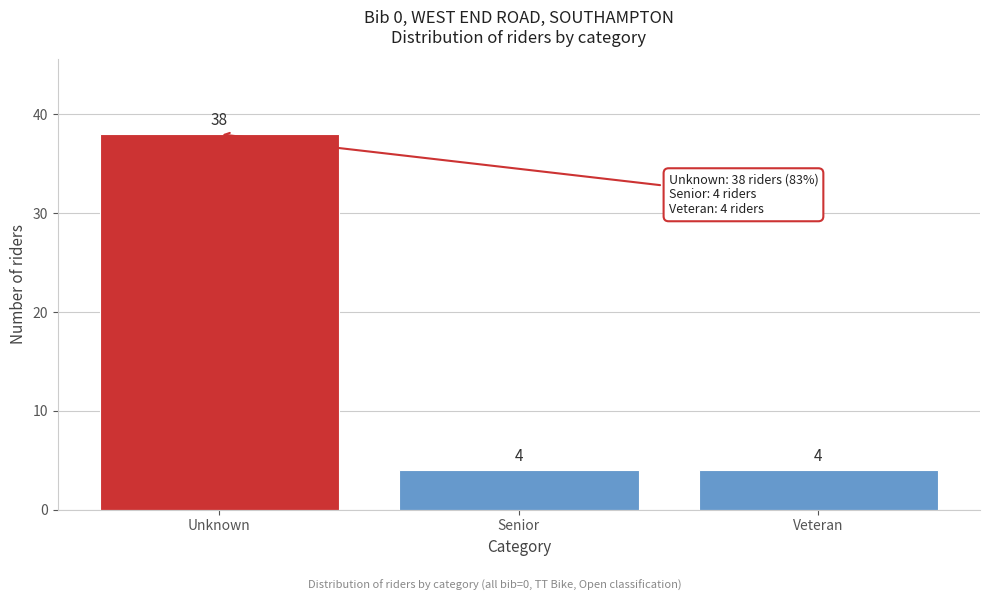

Reading right to left, extract all data points from this chart.

4	4	38